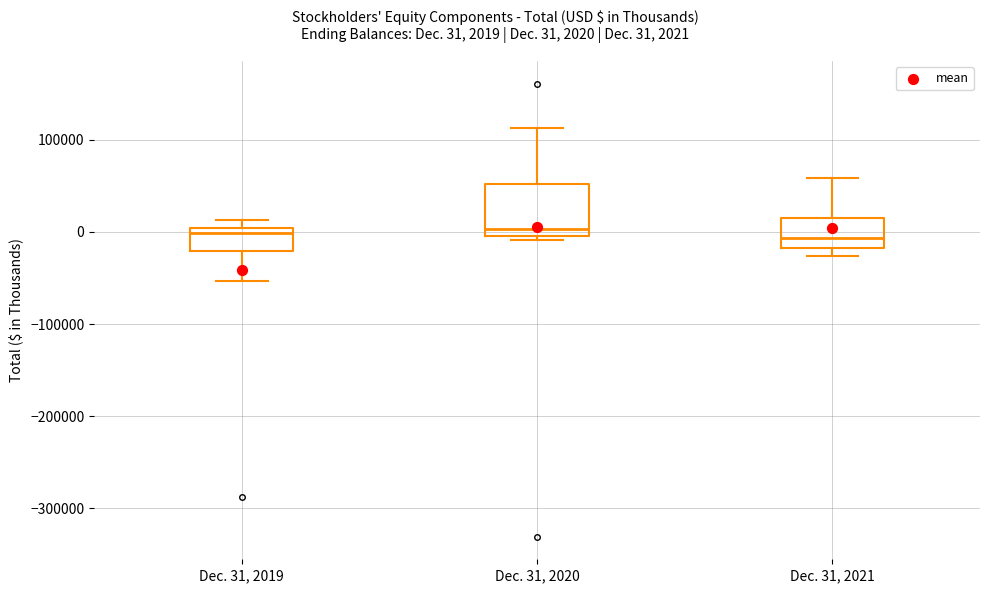

Where is the upper edge of the box for Dec. 31, 2019 on the y-axis? The values are not printed on the chart, so give them approximately, as read against the axis.

0